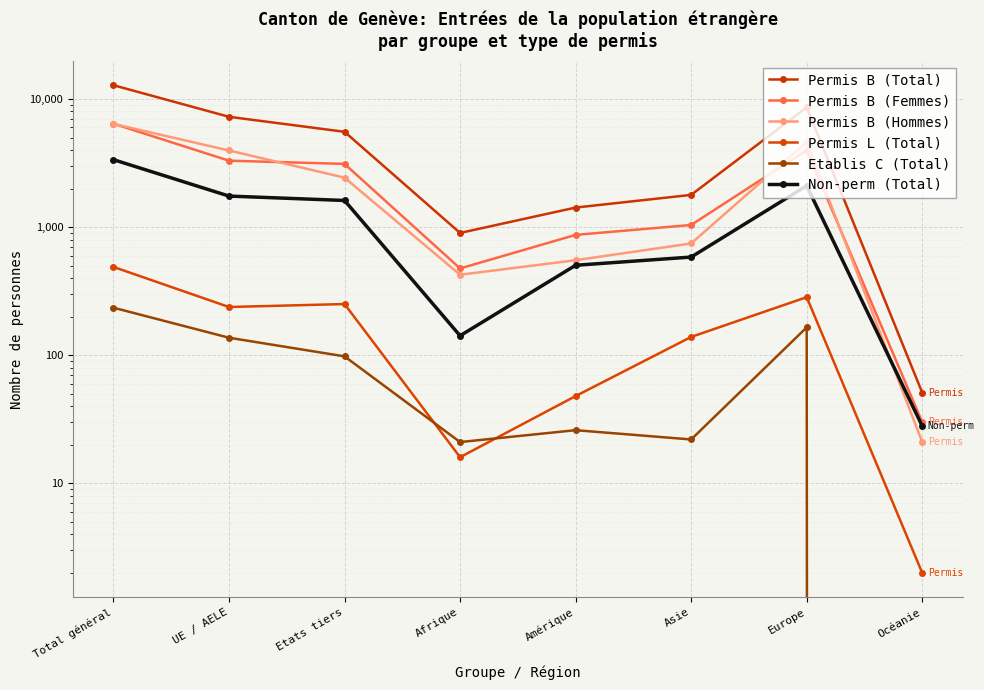

What is the label of the 6th point from the right?

Etats tiers